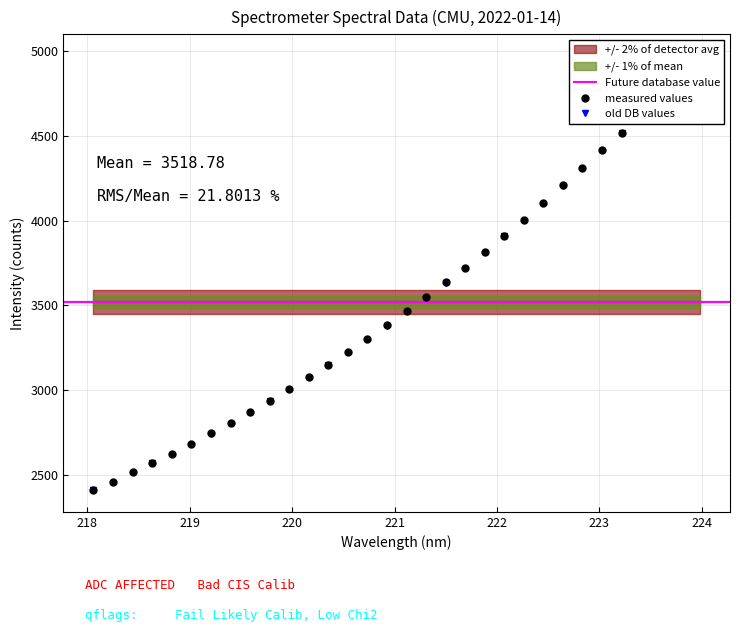

The value at 219.0156 is 4729.3. True or false?

False